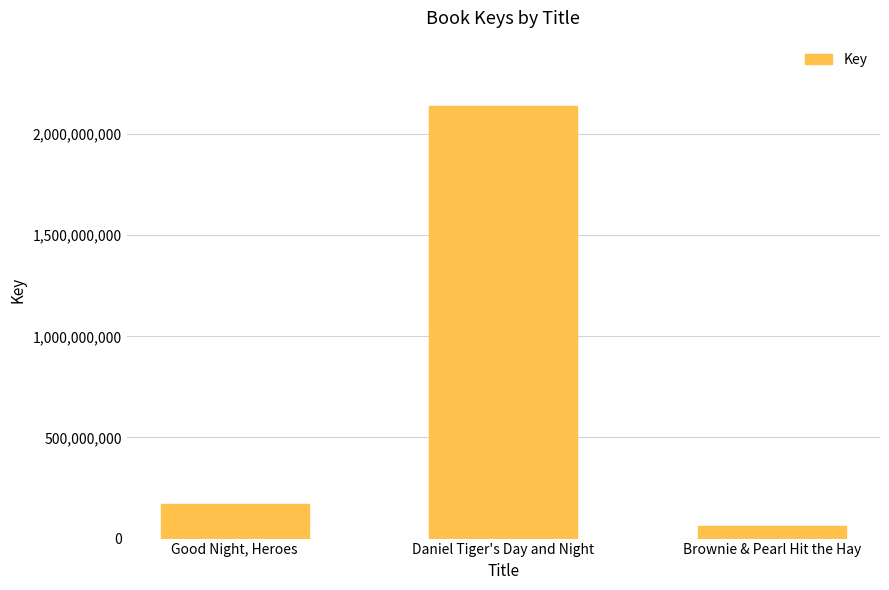

List the labels in order of value, smallest first.

Brownie & Pearl Hit the Hay, Good Night, Heroes, Daniel Tiger's Day and Night